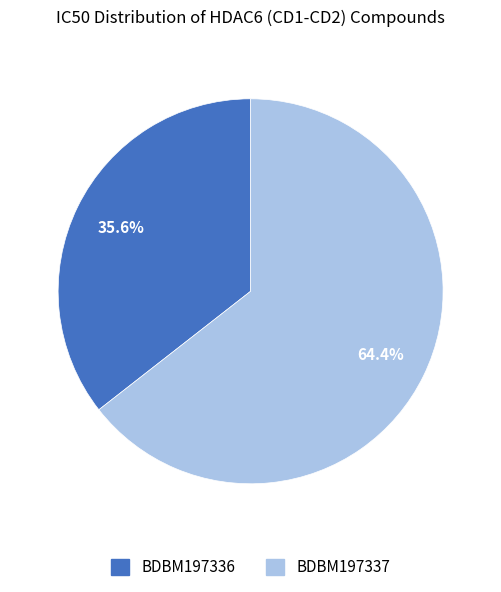

True or false: BDBM197337 accounts for 58% of the total.

False